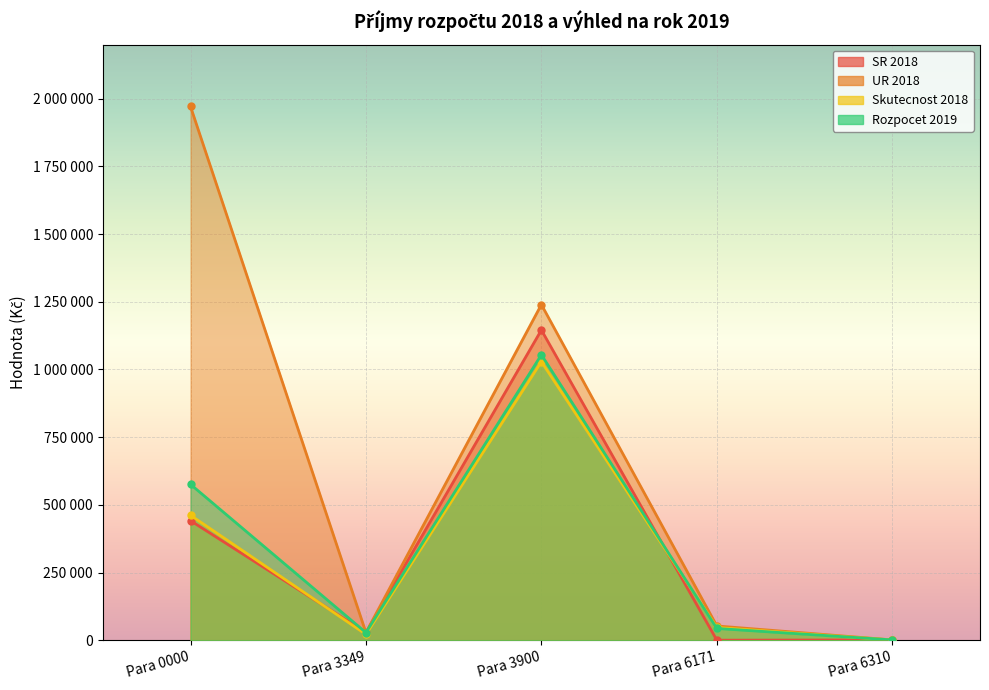

What is the sum of all SR 2018 values?

1616255.0